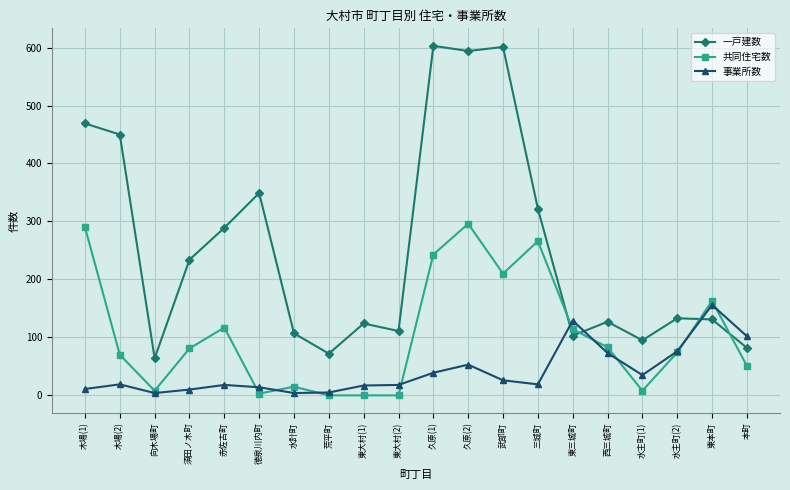

The value of 一戸建数 at 本町 is 82. True or false?

True